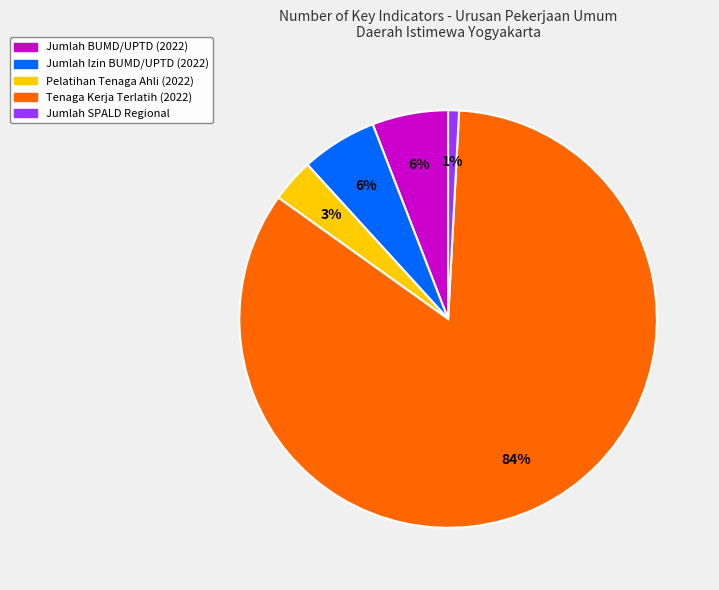

To the nearest percent, what is the difference between the largest and smallest slice percentages?

83%